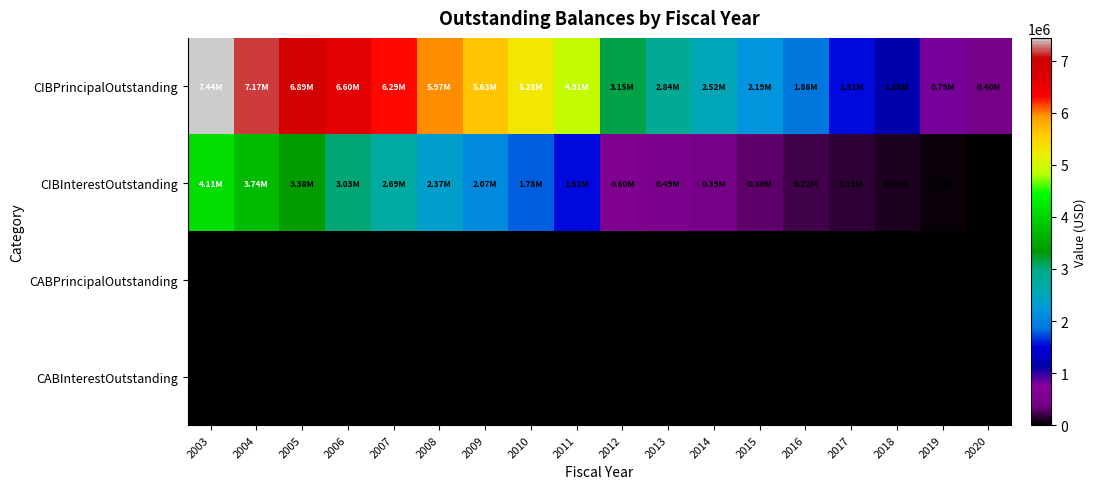

What is the difference between the CIBPrincipalOutstanding values at 2018 and 2005?

5735000.0